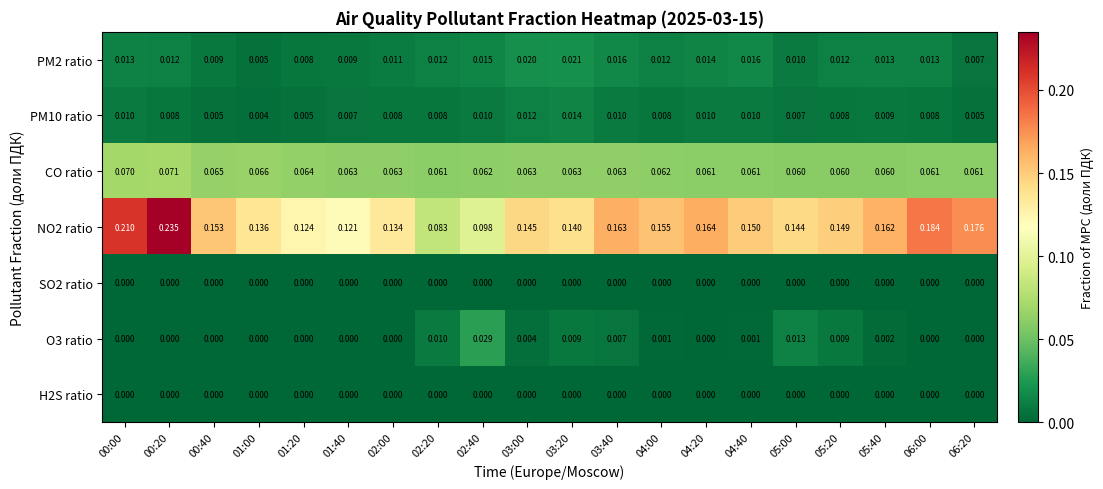

Reading left to right, transcribe all the data shown in this chart.

PM2 ratio: 00:00=0.0	00:20=0.0	00:40=0.0	01:00=0.0	01:20=0.0	01:40=0.0	02:00=0.0	02:20=0.0	02:40=0.0	03:00=0.0	03:20=0.0	03:40=0.0	04:00=0.0	04:20=0.0	04:40=0.0	05:00=0.0	05:20=0.0	05:40=0.0	06:00=0.0	06:20=0.0
PM10 ratio: 00:00=0.0	00:20=0.0	00:40=0.0	01:00=0.0	01:20=0.0	01:40=0.0	02:00=0.0	02:20=0.0	02:40=0.0	03:00=0.0	03:20=0.0	03:40=0.0	04:00=0.0	04:20=0.0	04:40=0.0	05:00=0.0	05:20=0.0	05:40=0.0	06:00=0.0	06:20=0.0
CO ratio: 00:00=0.1	00:20=0.1	00:40=0.1	01:00=0.1	01:20=0.1	01:40=0.1	02:00=0.1	02:20=0.1	02:40=0.1	03:00=0.1	03:20=0.1	03:40=0.1	04:00=0.1	04:20=0.1	04:40=0.1	05:00=0.1	05:20=0.1	05:40=0.1	06:00=0.1	06:20=0.1
NO2 ratio: 00:00=0.2	00:20=0.2	00:40=0.2	01:00=0.1	01:20=0.1	01:40=0.1	02:00=0.1	02:20=0.1	02:40=0.1	03:00=0.1	03:20=0.1	03:40=0.2	04:00=0.2	04:20=0.2	04:40=0.1	05:00=0.1	05:20=0.1	05:40=0.2	06:00=0.2	06:20=0.2
SO2 ratio: 00:00=0.0	00:20=0.0	00:40=0.0	01:00=0.0	01:20=0.0	01:40=0.0	02:00=0.0	02:20=0.0	02:40=0.0	03:00=0.0	03:20=0.0	03:40=0.0	04:00=0.0	04:20=0.0	04:40=0.0	05:00=0.0	05:20=0.0	05:40=0.0	06:00=0.0	06:20=0.0
O3 ratio: 00:00=0.0	00:20=0.0	00:40=0.0	01:00=0.0	01:20=0.0	01:40=0.0	02:00=0.0	02:20=0.0	02:40=0.0	03:00=0.0	03:20=0.0	03:40=0.0	04:00=0.0	04:20=0.0	04:40=0.0	05:00=0.0	05:20=0.0	05:40=0.0	06:00=0.0	06:20=0.0
H2S ratio: 00:00=0.0	00:20=0.0	00:40=0.0	01:00=0.0	01:20=0.0	01:40=0.0	02:00=0.0	02:20=0.0	02:40=0.0	03:00=0.0	03:20=0.0	03:40=0.0	04:00=0.0	04:20=0.0	04:40=0.0	05:00=0.0	05:20=0.0	05:40=0.0	06:00=0.0	06:20=0.0